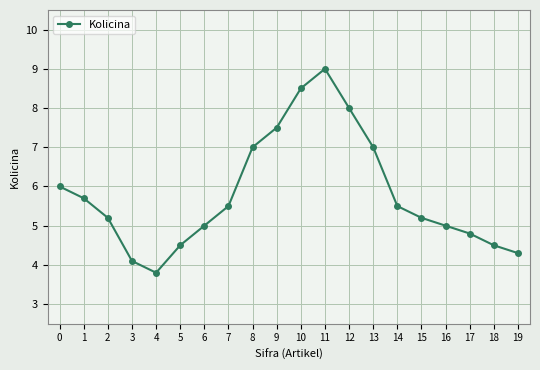

What is the minimum value shown in the chart?

3.8